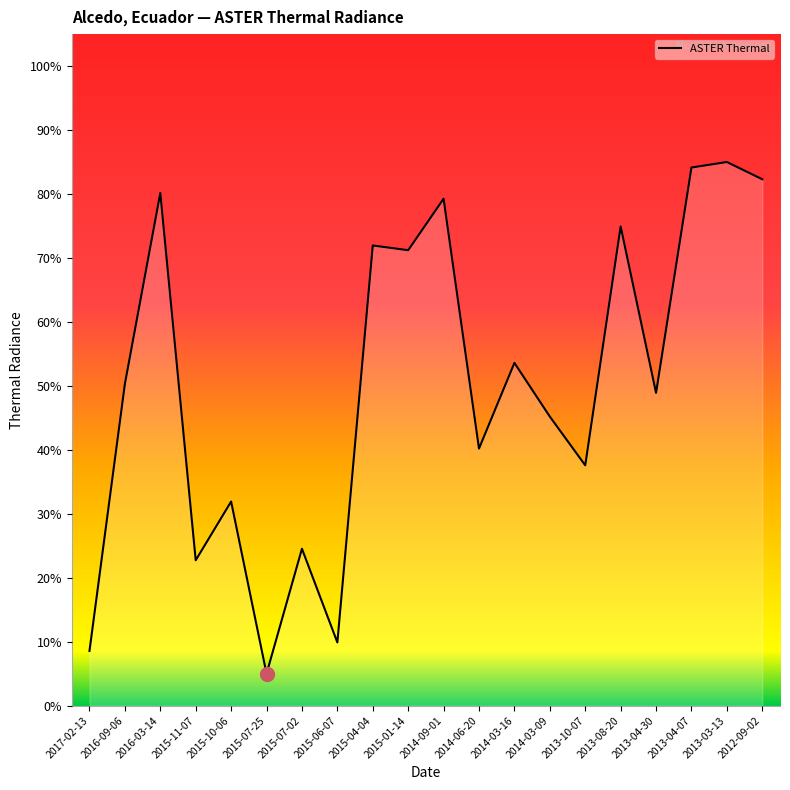

What position from the right is 2013-04-30?

4